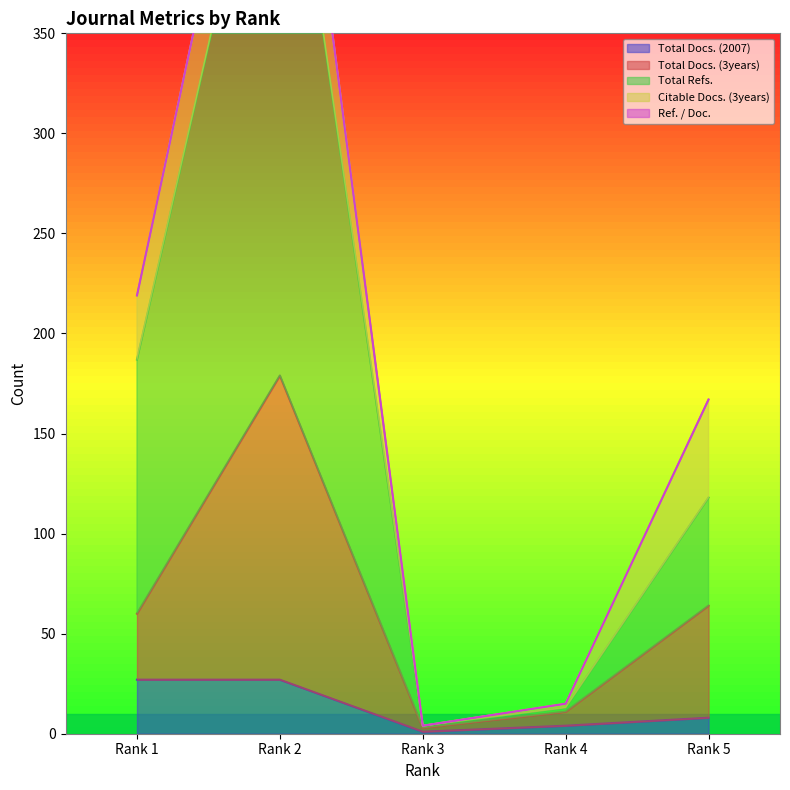

The value of Total Docs. (2007) at Rank 2 is 27. True or false?

True